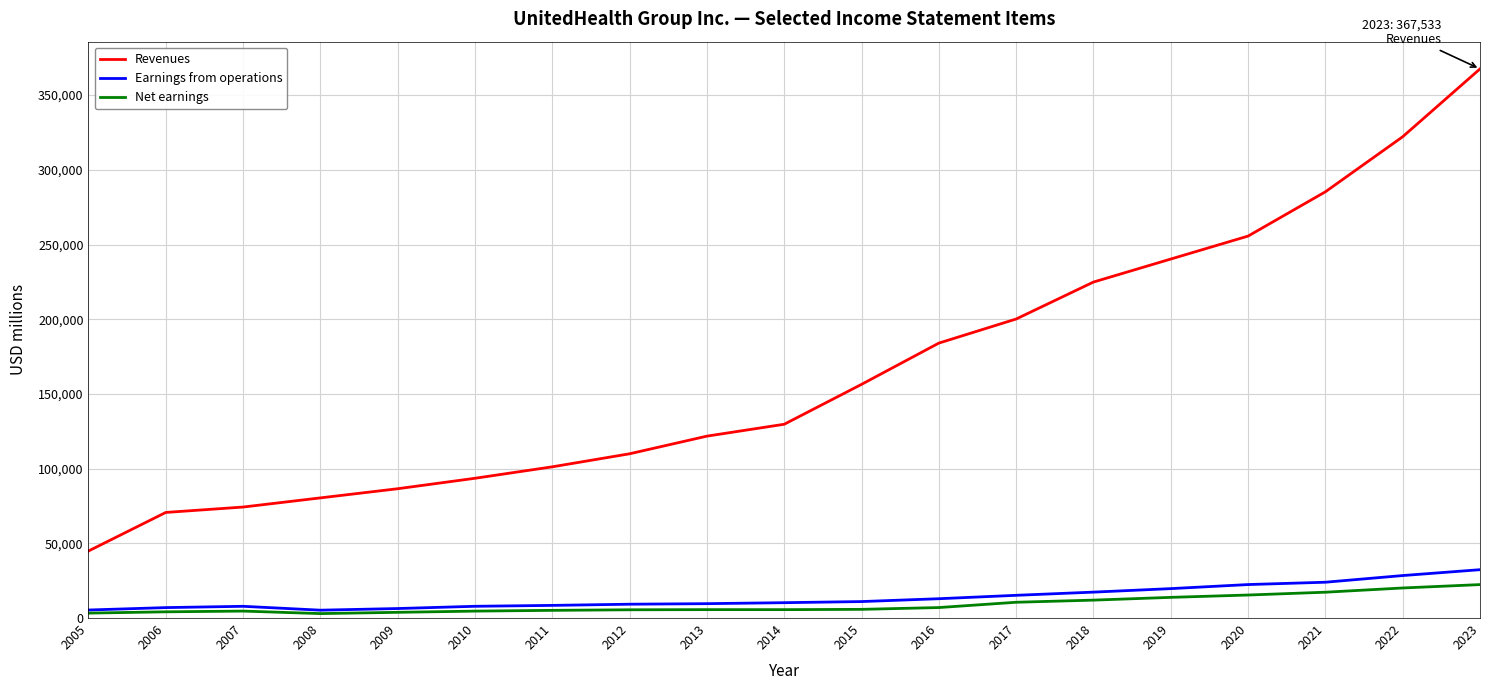

Which series has the largest range (max minus min)?

Revenues